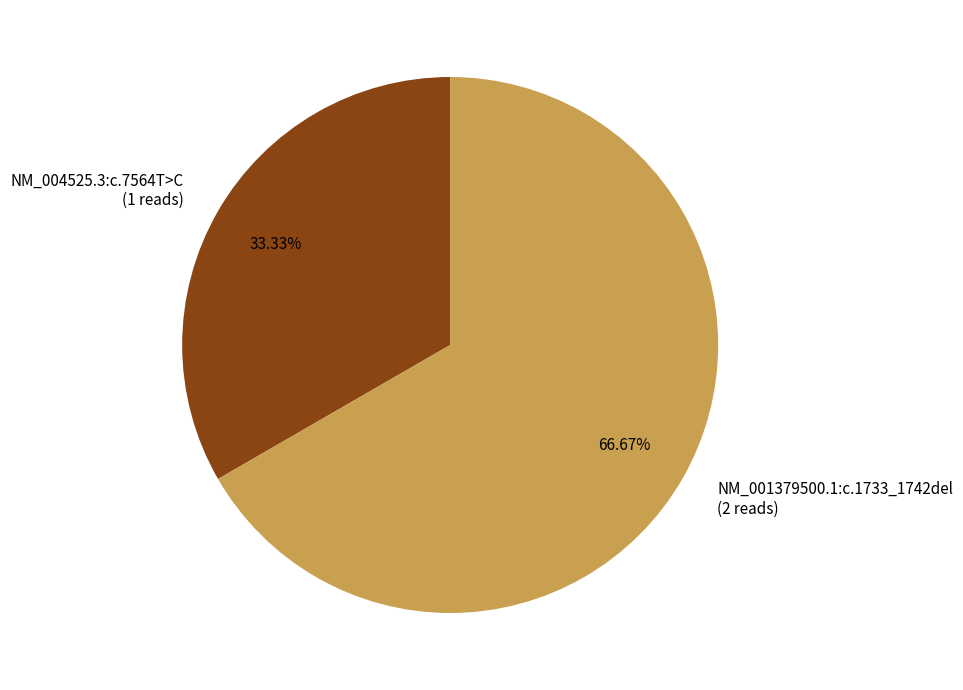

Between NM_004525.3:c.7564T>C and NM_001379500.1:c.1733_1742del, which is larger?

NM_001379500.1:c.1733_1742del